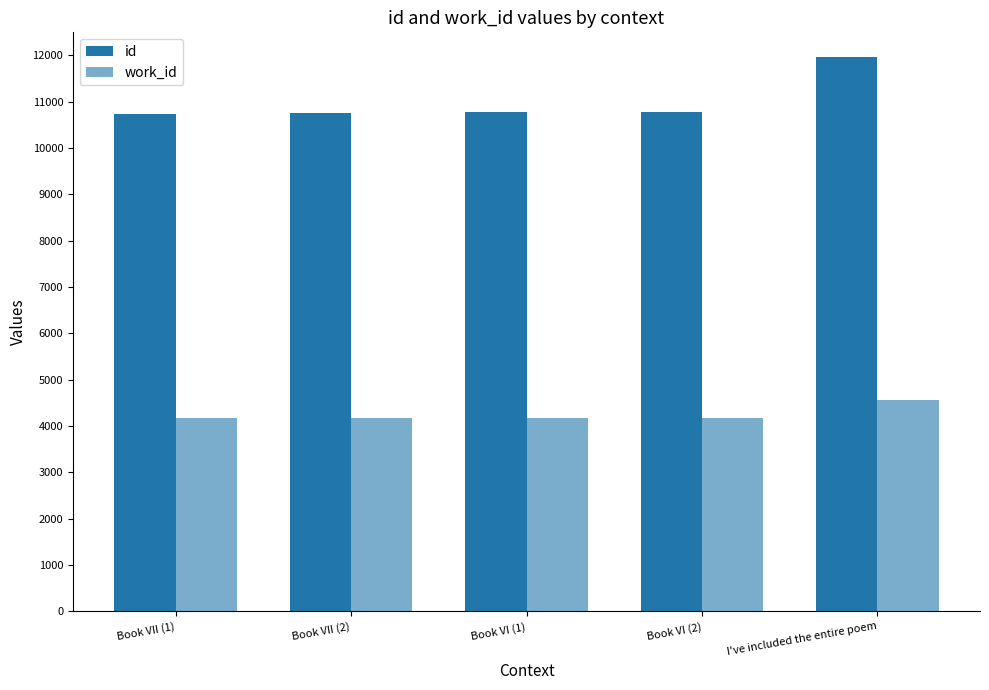

Which series changed the most between Book VII (2) and Book VI (2)?

id